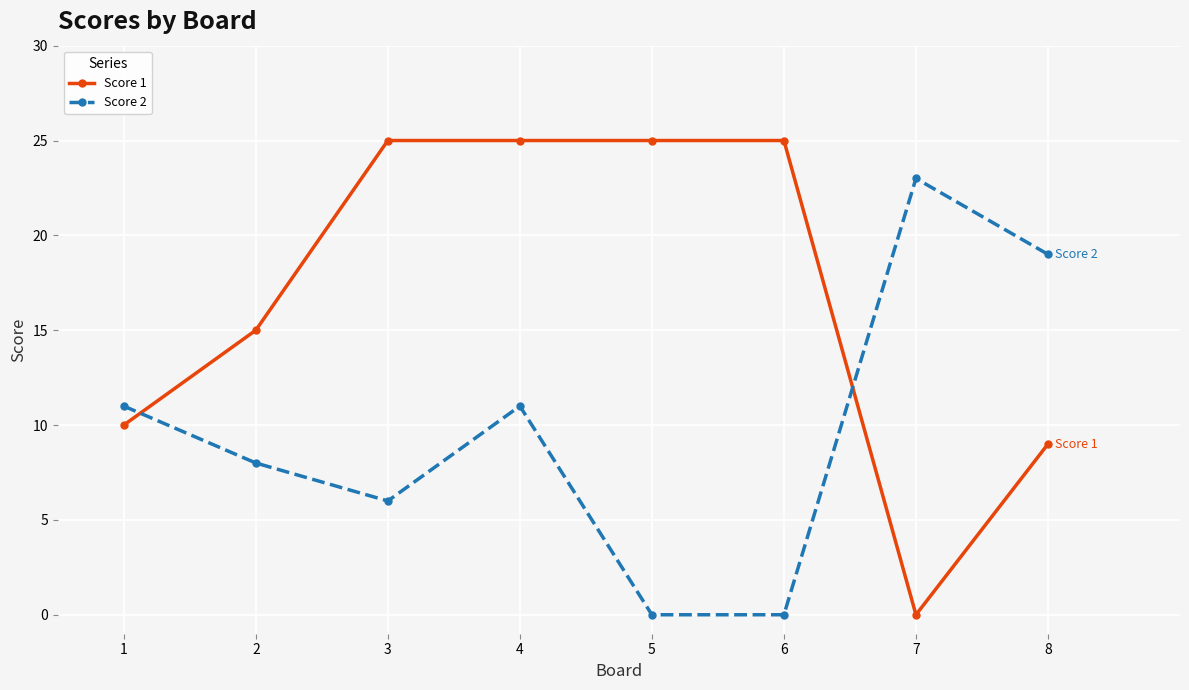

Which series has the largest total across all categories?

Score 1